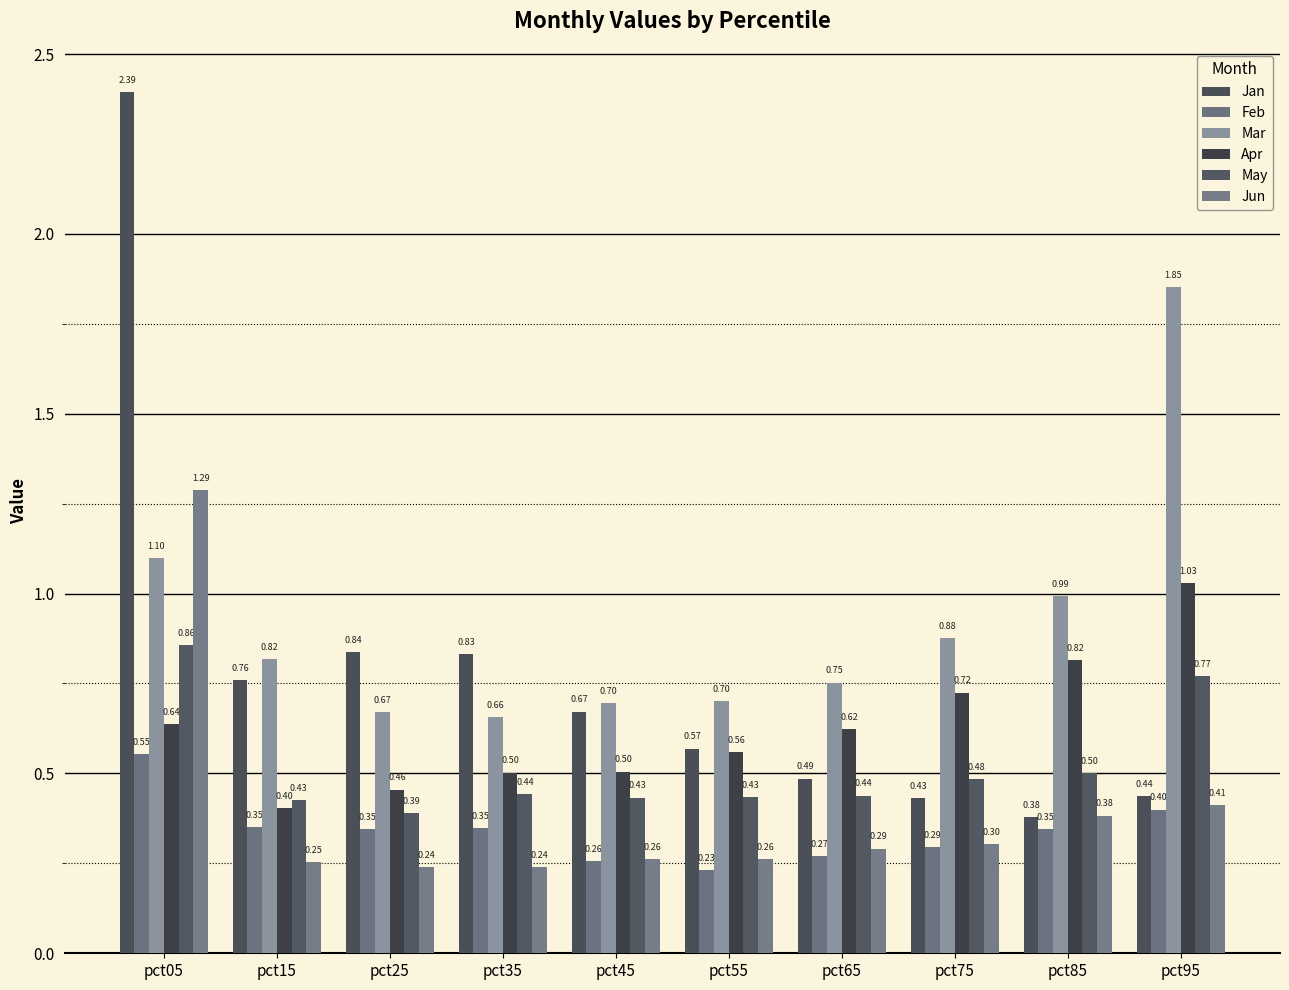

At pct65, list the series in order from largest to smallest.

Mar, Apr, Jan, May, Jun, Feb